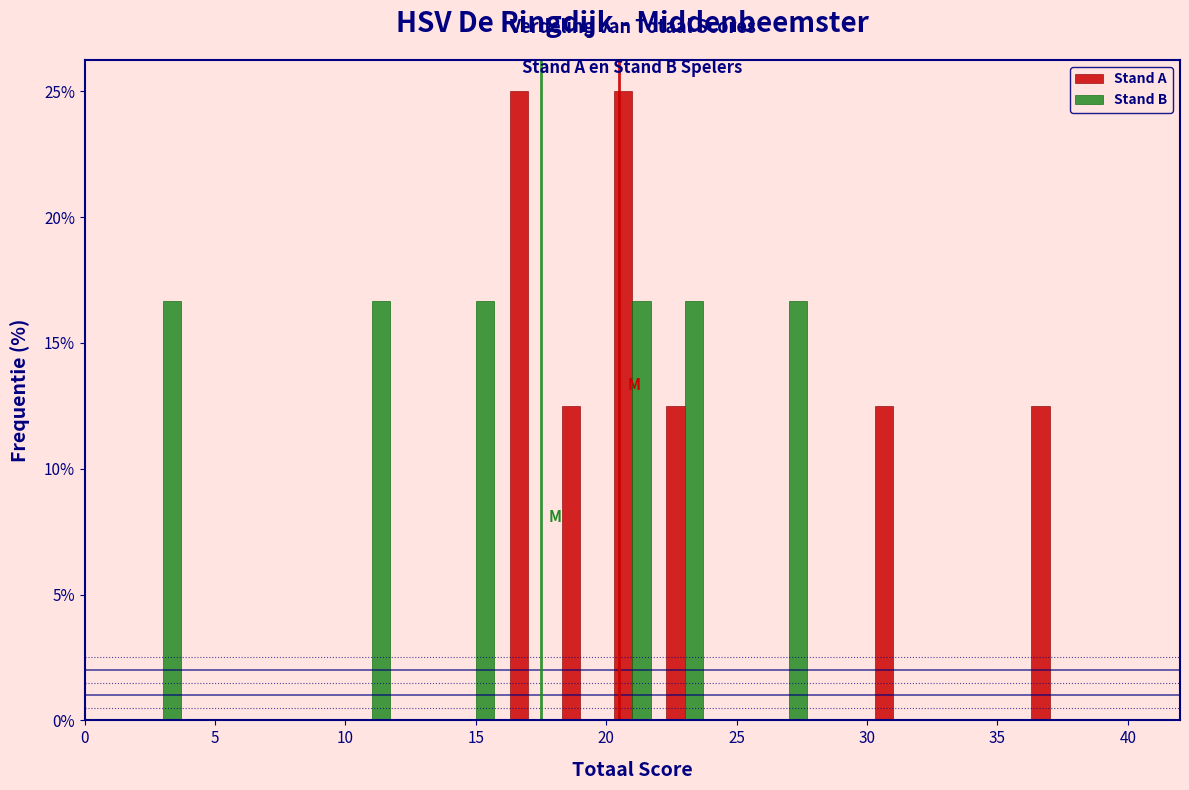

Reading left to right, transcribe this chart: for each range on the x-axis, give the height of each series' bar. The values are not printed on the chart, so give them approximately, as read against the axis.

0 to 2: Stand A=0	Stand B=0
2 to 4: Stand A=0	Stand B=16.5
4 to 6: Stand A=0	Stand B=0
6 to 8: Stand A=0	Stand B=0
8 to 10: Stand A=0	Stand B=0
10 to 12: Stand A=0	Stand B=16.5
12 to 14: Stand A=0	Stand B=0
14 to 16: Stand A=0	Stand B=16.5
16 to 18: Stand A=25.0	Stand B=0
18 to 20: Stand A=12.5	Stand B=0
20 to 22: Stand A=25.0	Stand B=16.5
22 to 24: Stand A=12.5	Stand B=16.5
24 to 26: Stand A=0	Stand B=0
26 to 28: Stand A=0	Stand B=16.5
28 to 30: Stand A=0	Stand B=0
30 to 32: Stand A=12.5	Stand B=0
32 to 34: Stand A=0	Stand B=0
34 to 36: Stand A=0	Stand B=0
36 to 38: Stand A=12.5	Stand B=0
38 to 40: Stand A=0	Stand B=0